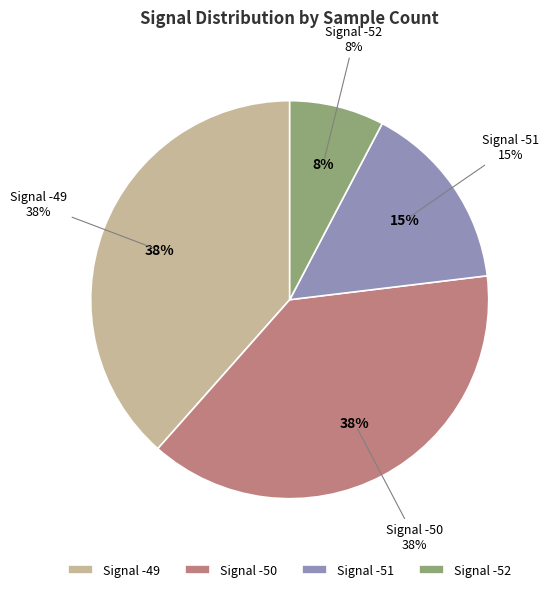

Is it true that -49 is 16% of the pie?

False